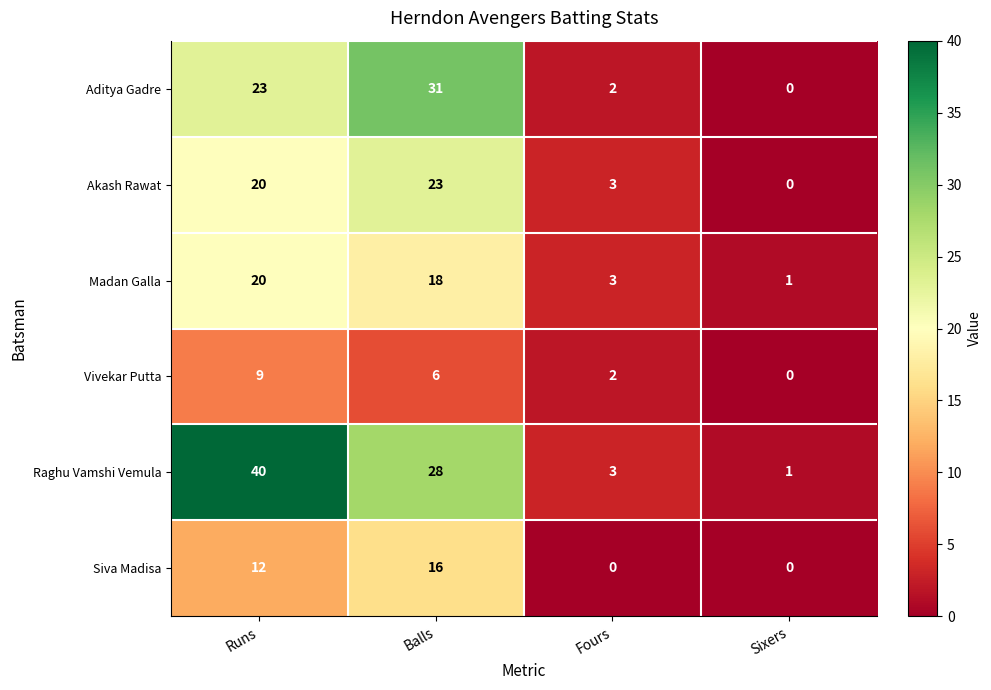

At which category is the sum across all series the highest?

Runs